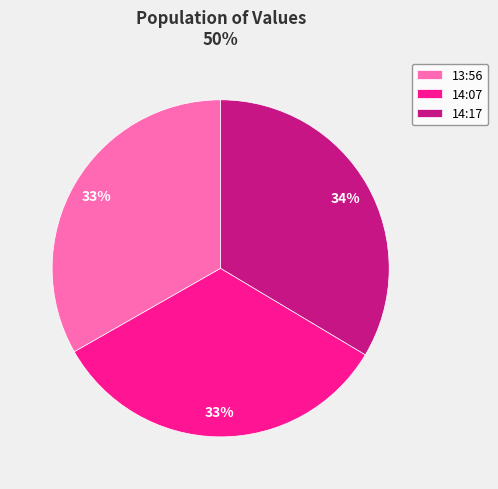

Approximately how many times larger is the value at 14:17 compared to 13:56?

1.0